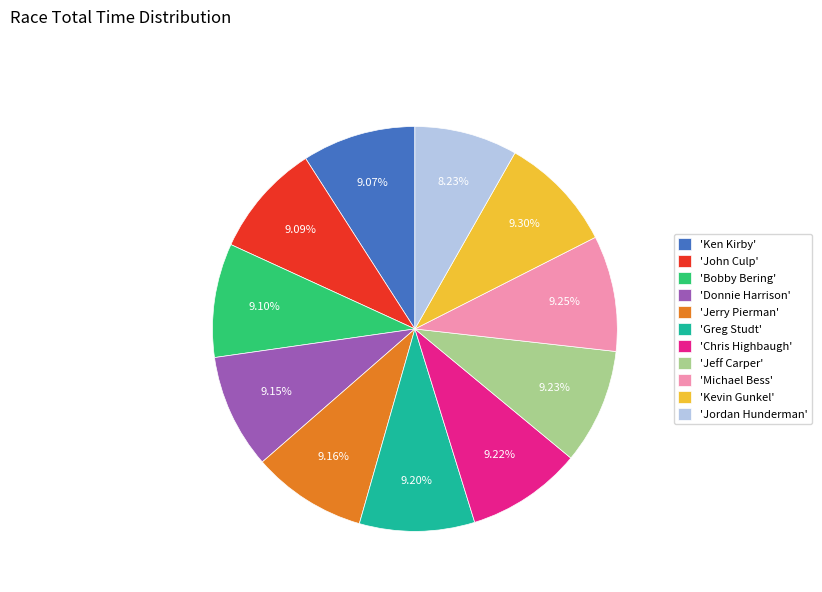

What is the ratio of the value at 'Chris Highbaugh' to the value at 'Jeff Carper'?

1.0